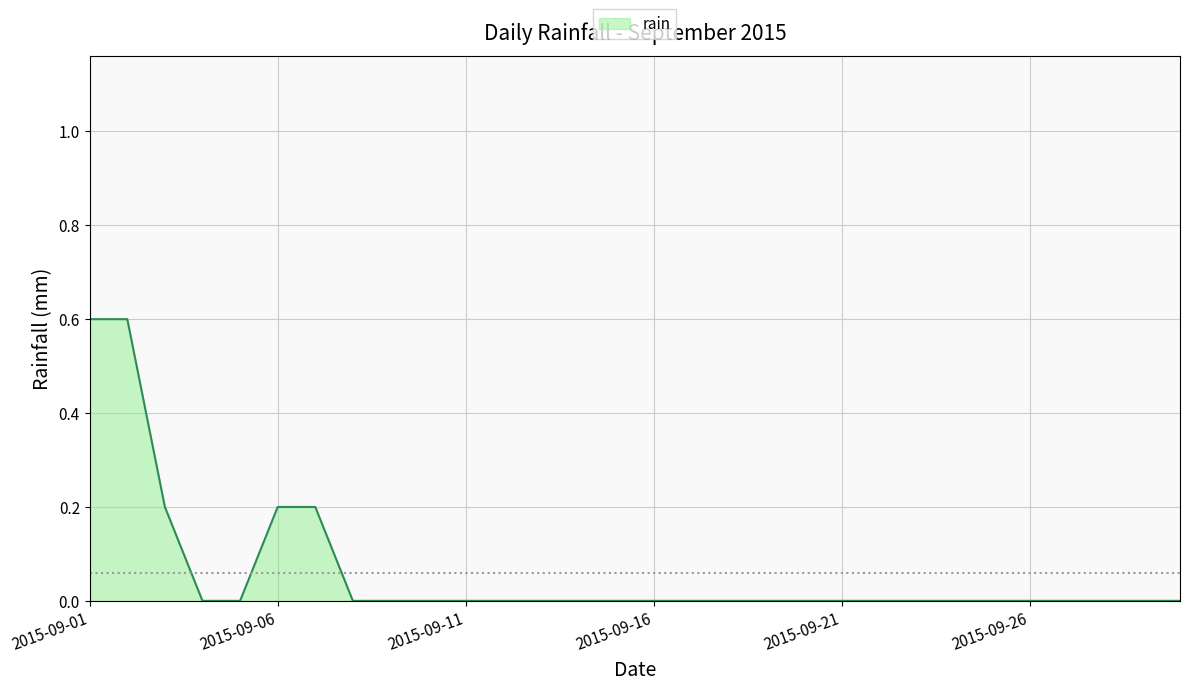

What is the difference between the maximum and minimum values?

0.6